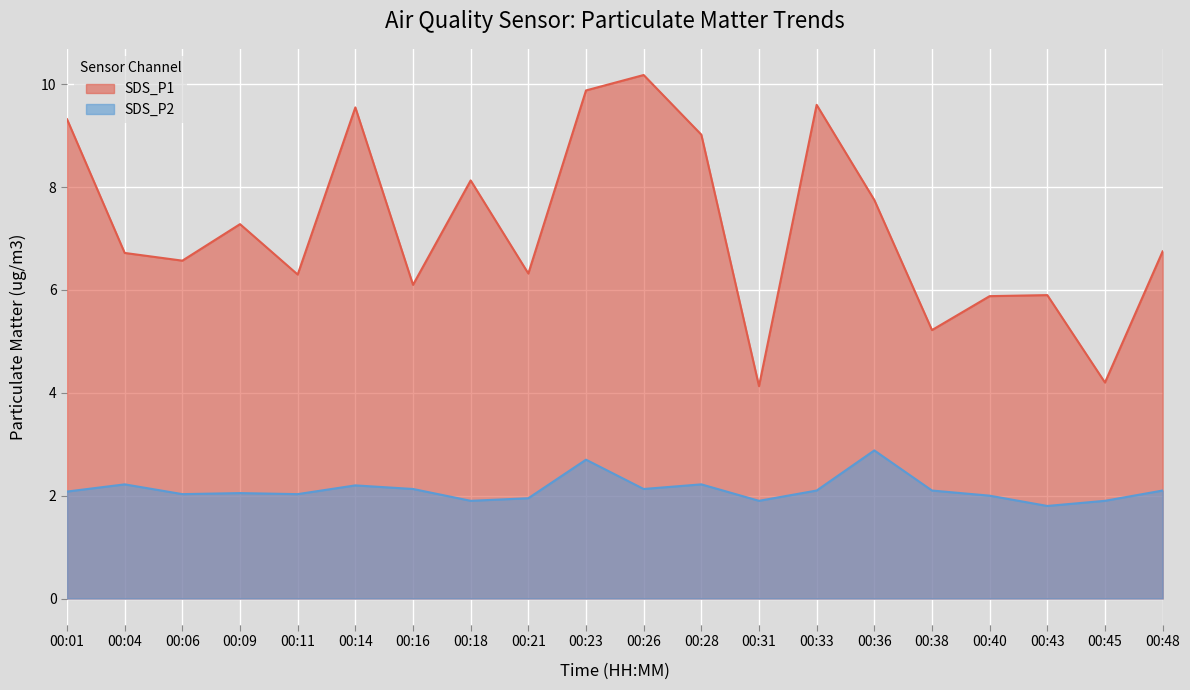

At which category does the chart reach its peak across all series?

00:26